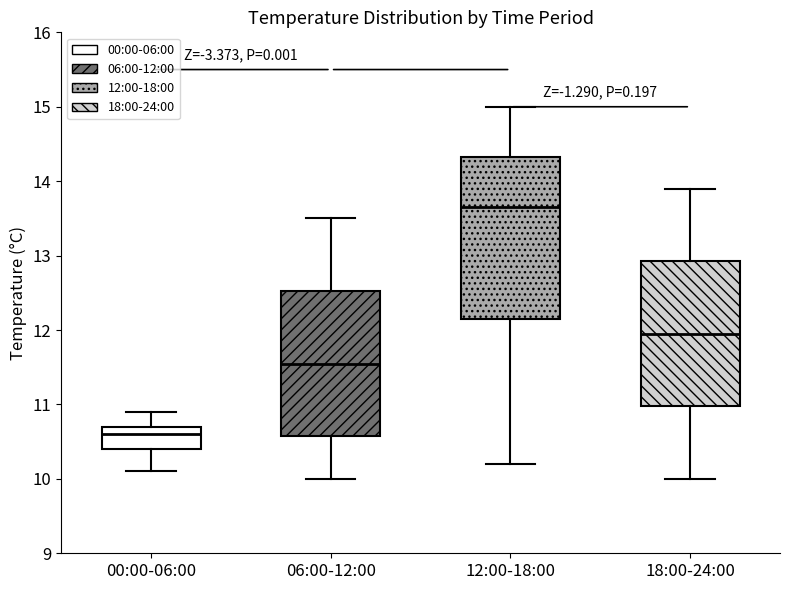

Reading left to right, read every box against the y-axis: the position of its median line, the range the box covers, and the ends of its whiskers. The values are not printed on the chart, so give them approximately, as read against the axis.

00:00-06:00: median 10.6, box 10.4 to 10.7, whiskers 10.1 to 10.9
06:00-12:00: median 11.6, box 10.6 to 12.5, whiskers 10.0 to 13.5
12:00-18:00: median 13.7, box 12.2 to 14.3, whiskers 10.2 to 15.0
18:00-24:00: median 12.0, box 11.0 to 12.9, whiskers 10.0 to 13.9